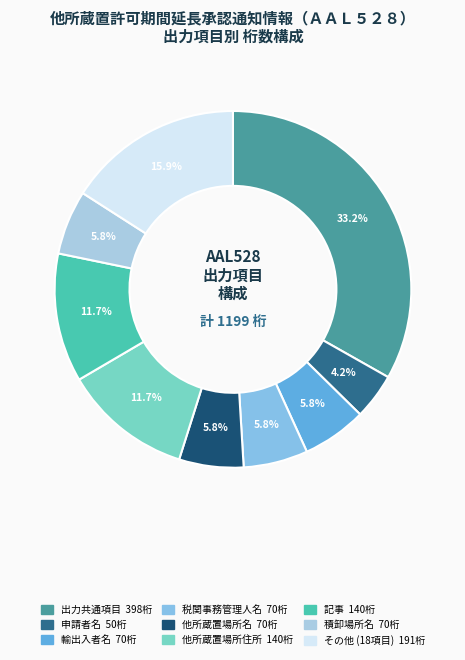

How many slices are in this pie chart?

9